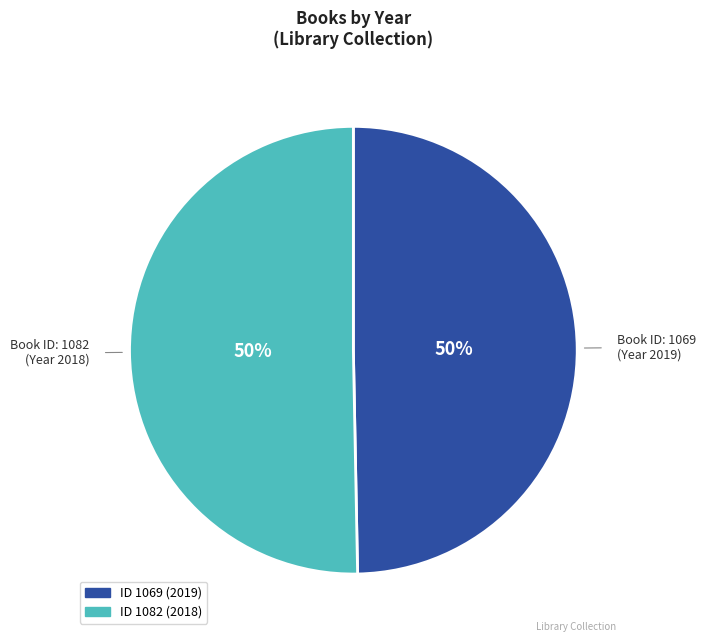

Count the number of slices in the pie.

2